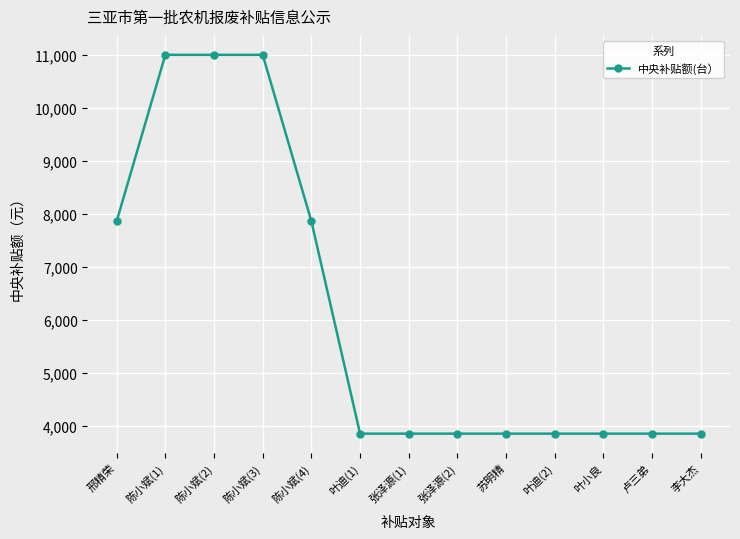

What is the sum of the values at 叶小良 and 陈小斌(1)?

14850